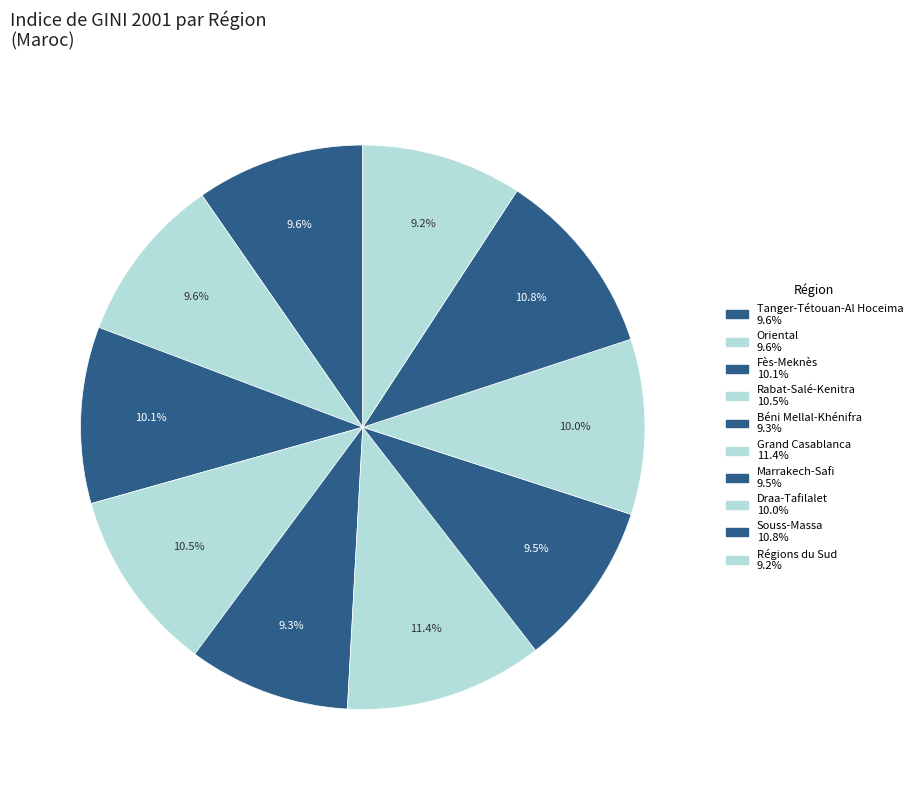

How many slices are in this pie chart?

10